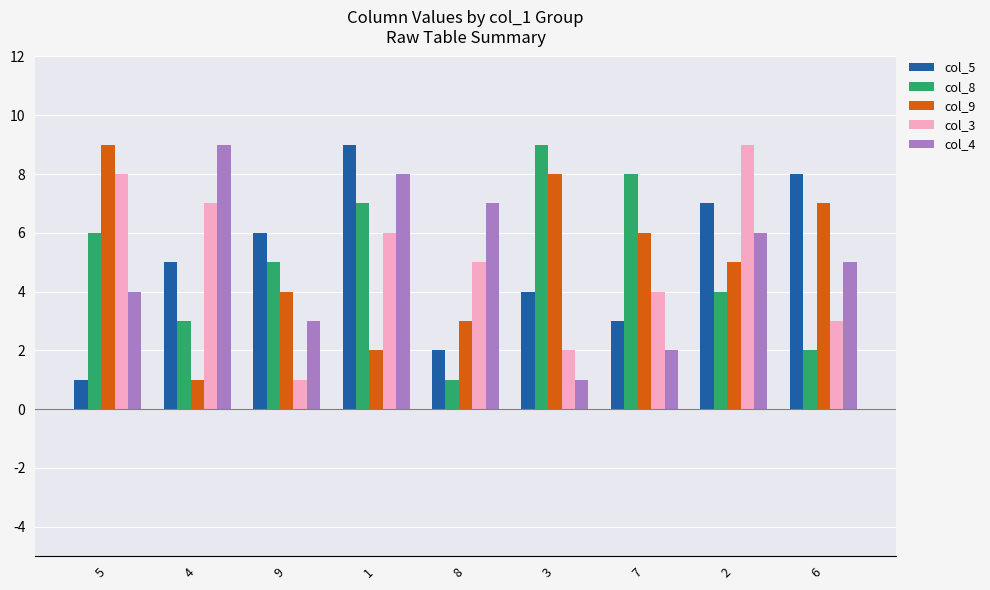

What position from the right is 2?

2